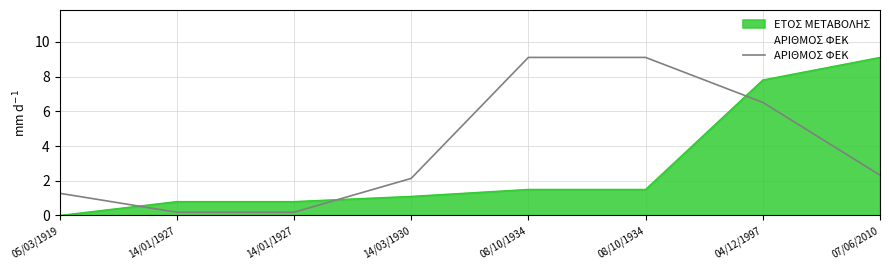

Does the chart display data point markers on the line(s)?

No